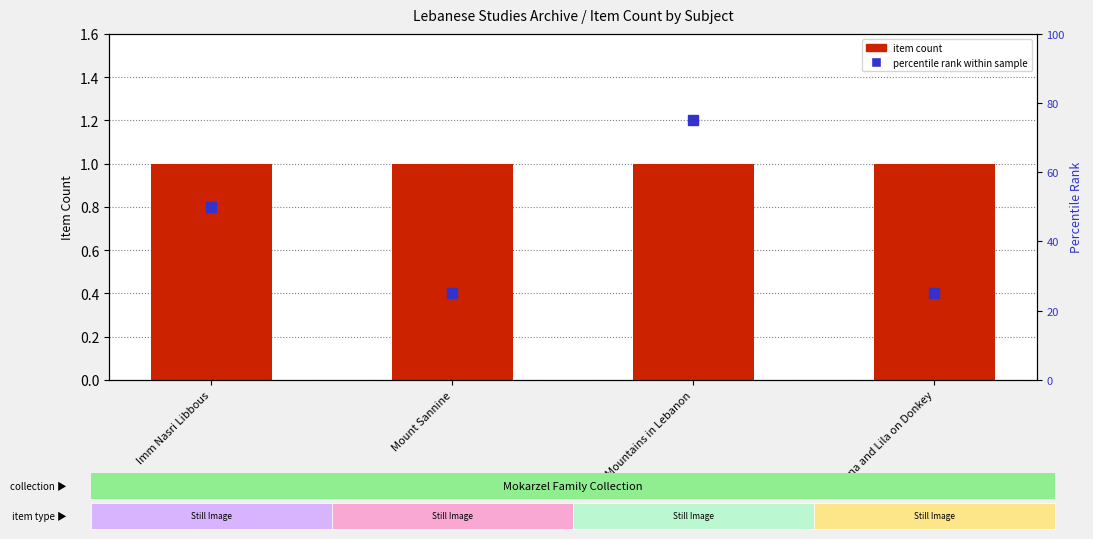

At which label is item count closest to 1?

Imm Nasri Libbous